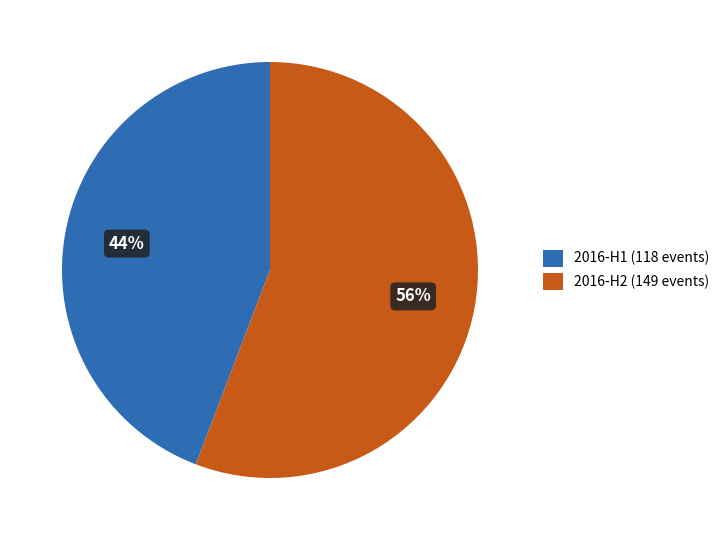

To the nearest percent, what is the difference between the largest and smallest slice percentages?

12%